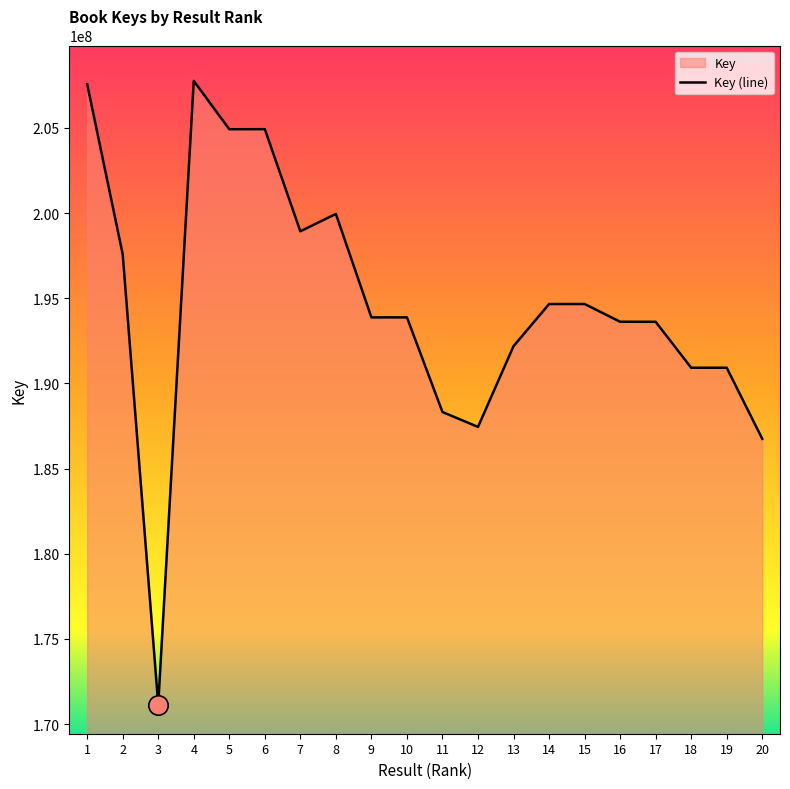

What is the difference between the maximum and second lowest values?

21018657